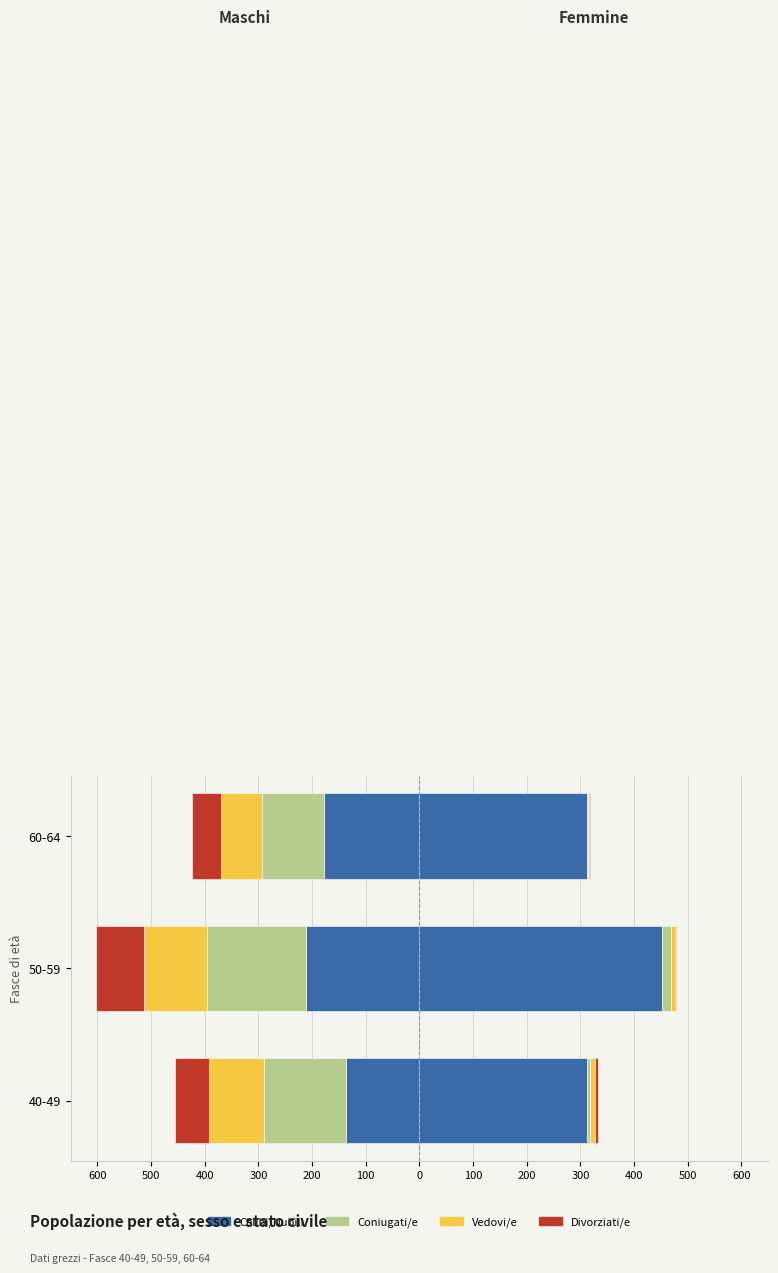

What is the value of the Divorziati/e bar at the 3rd from the left?

-54